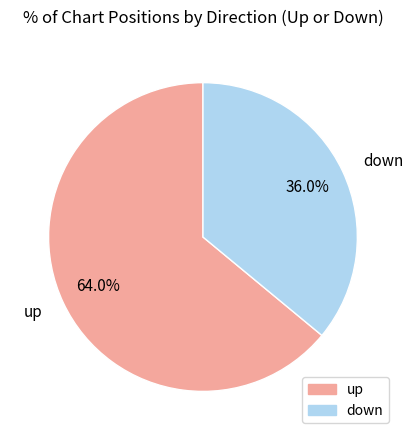

To the nearest percent, what is the combined percentage of up and down?

100%